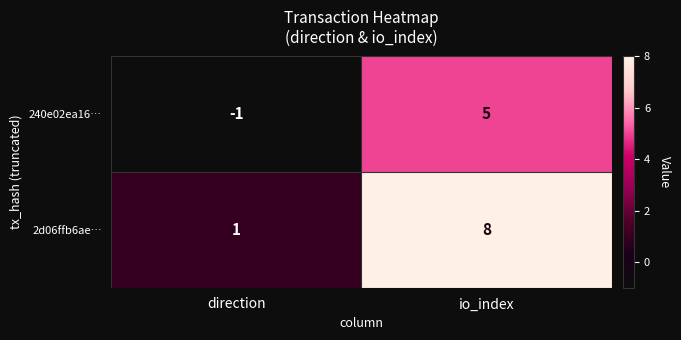

How many distinct data groups are displayed?

2